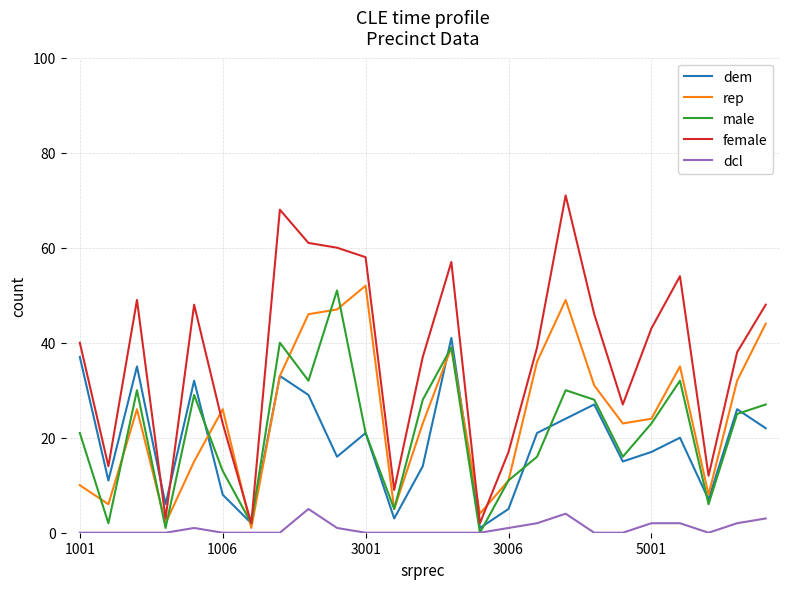

Which series has the largest total across all categories?

female